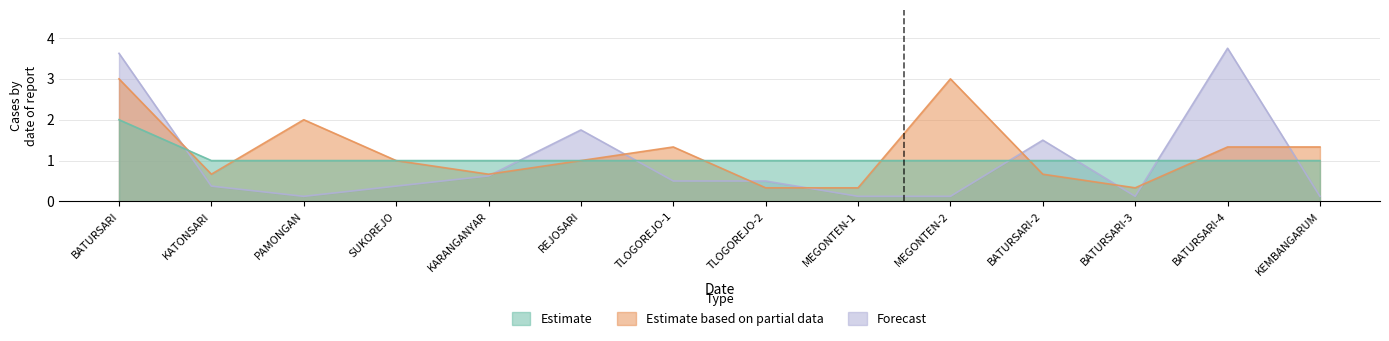

Does the chart have visible grid lines?

Yes